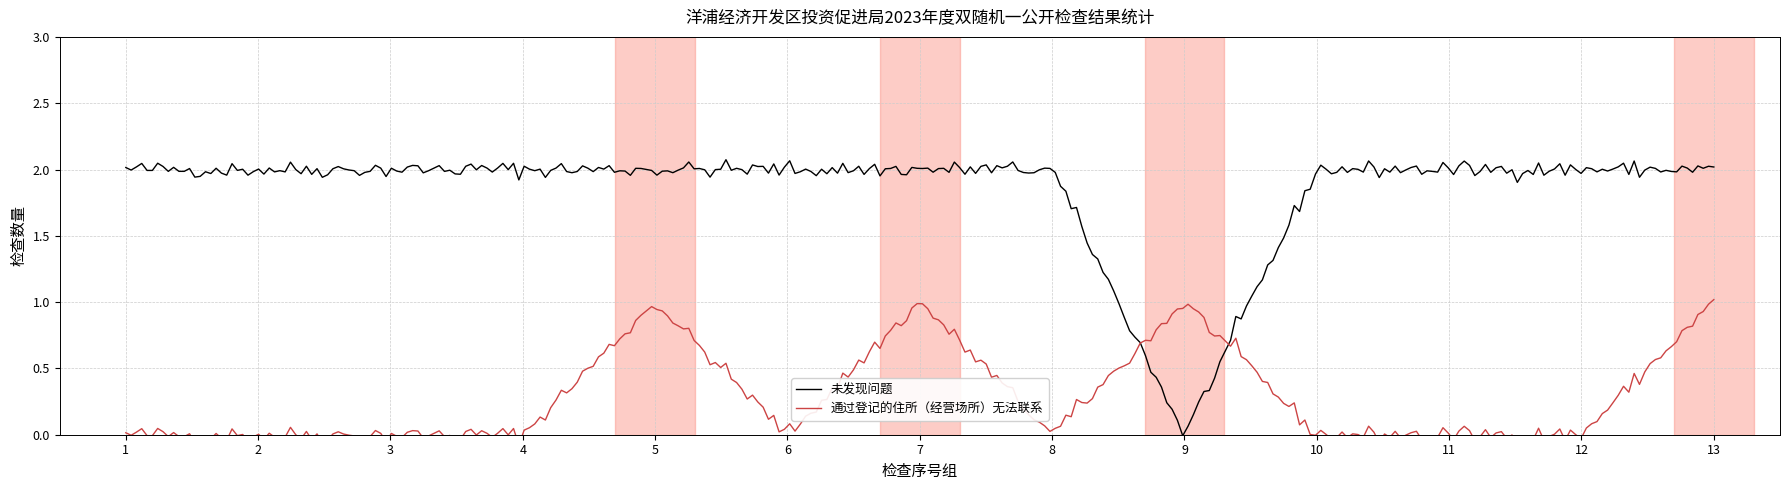

What is the difference between the second highest and second lowest values in the 通过登记的住所（经营场所）无法联系 series?

1